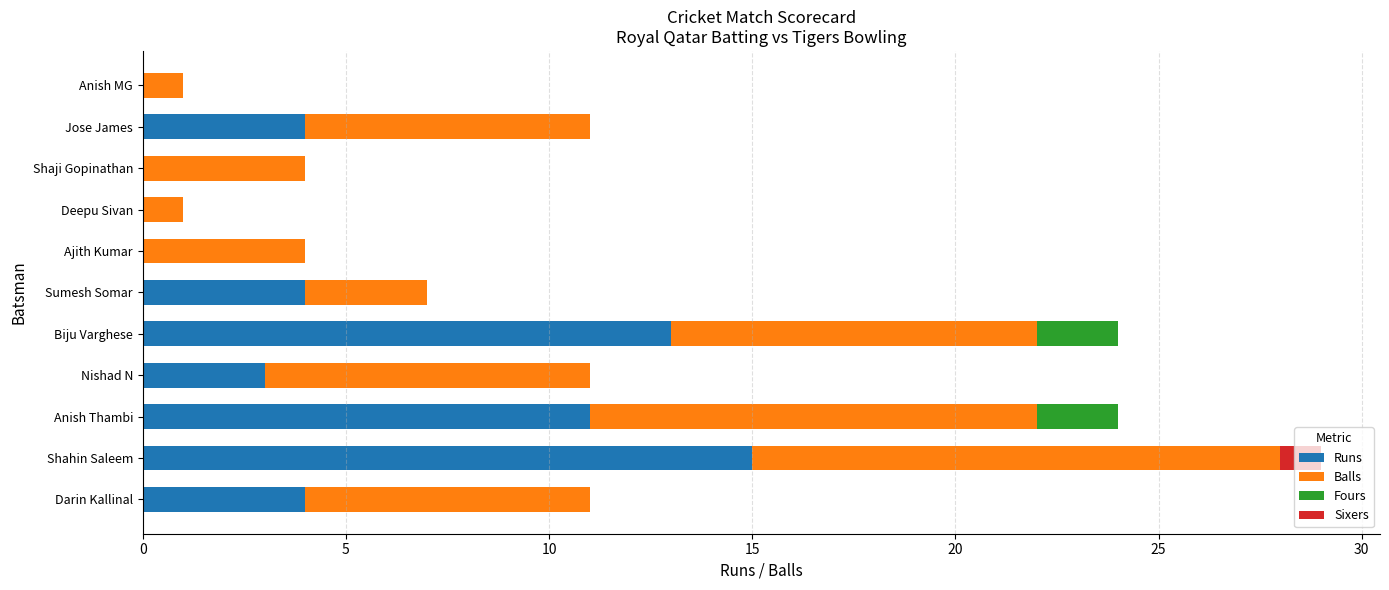

At which label does Runs reach its peak?

Shahin Saleem